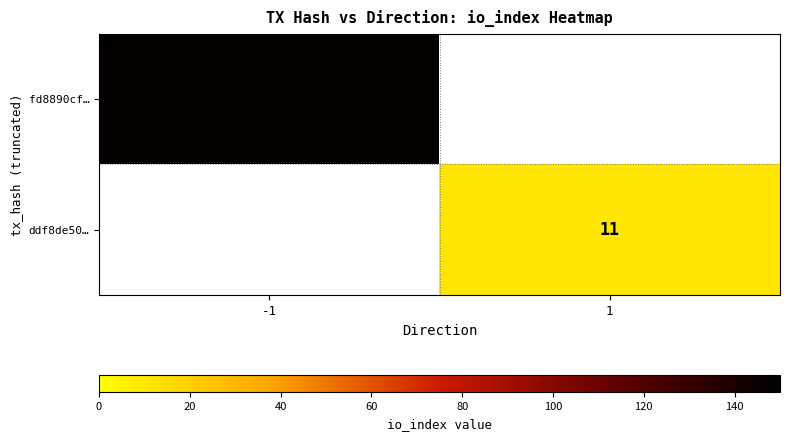

True or false: ddf8de50… has a value of 17.3 at 1.

False